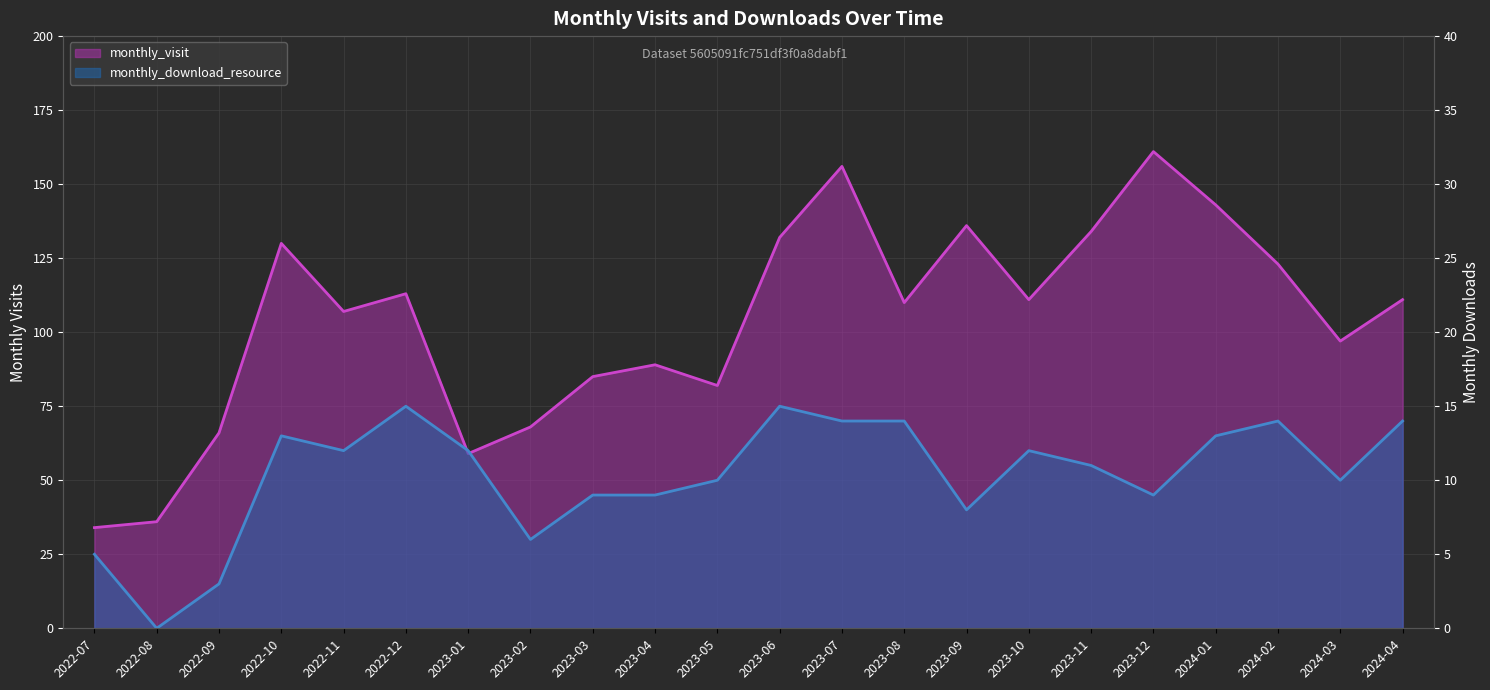

Is it true that monthly_visit equals 89 at 2023-04?

True